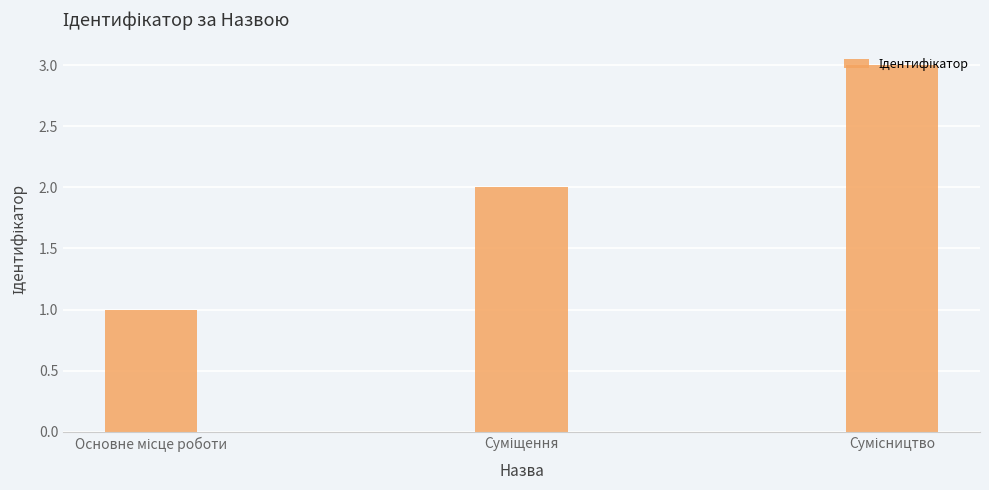

What is the maximum value shown in the chart?

3